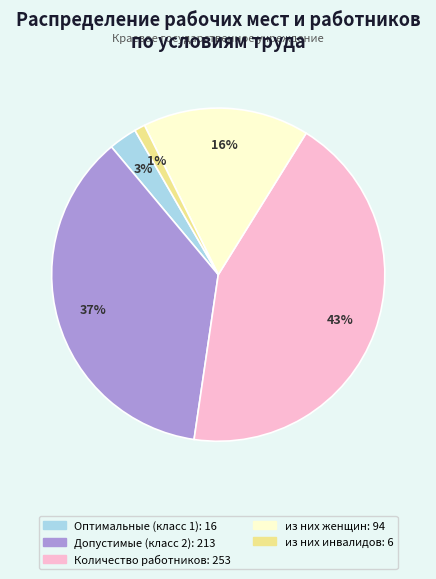

To the nearest percent, what portion does Допустимые (класс 2) represent?

37%